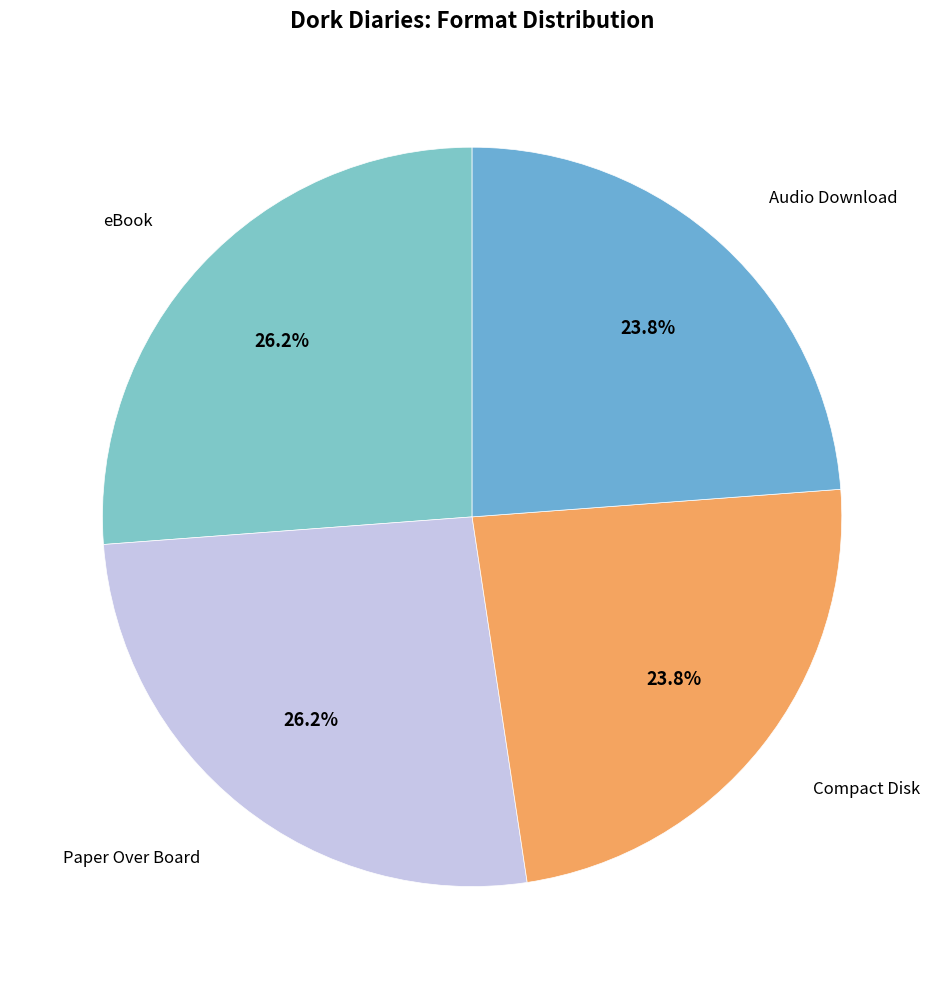

Is there a majority slice in this chart?

No